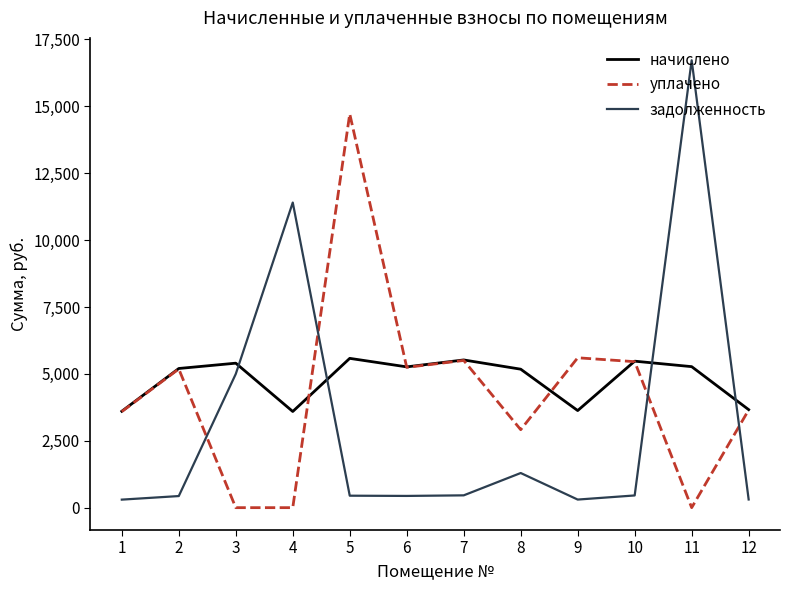

What is the total value across all series at 4?

14997.8